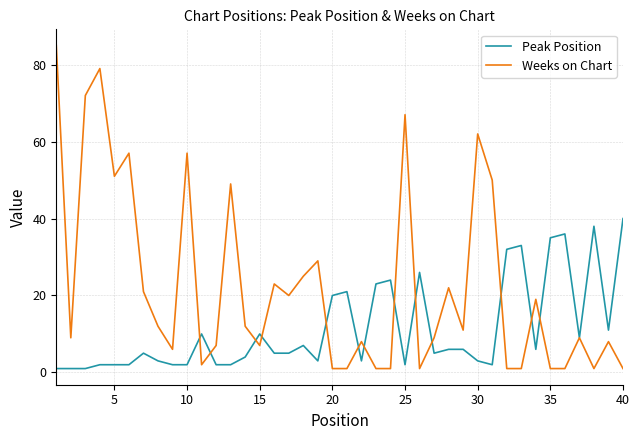

Which series has the widest spread of values?

Weeks on Chart